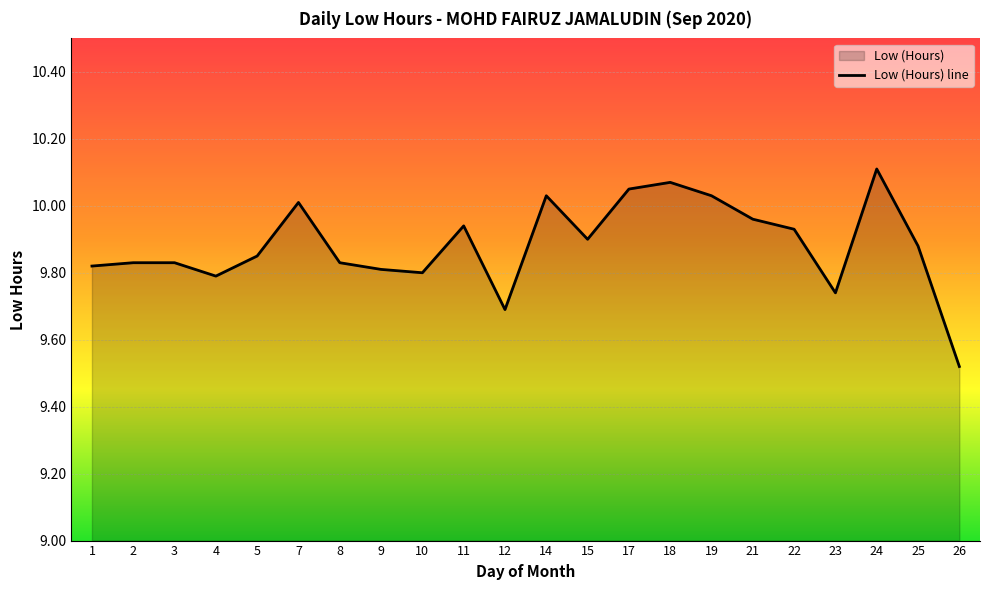

What is the change in value from 8 to 11?

+0.1